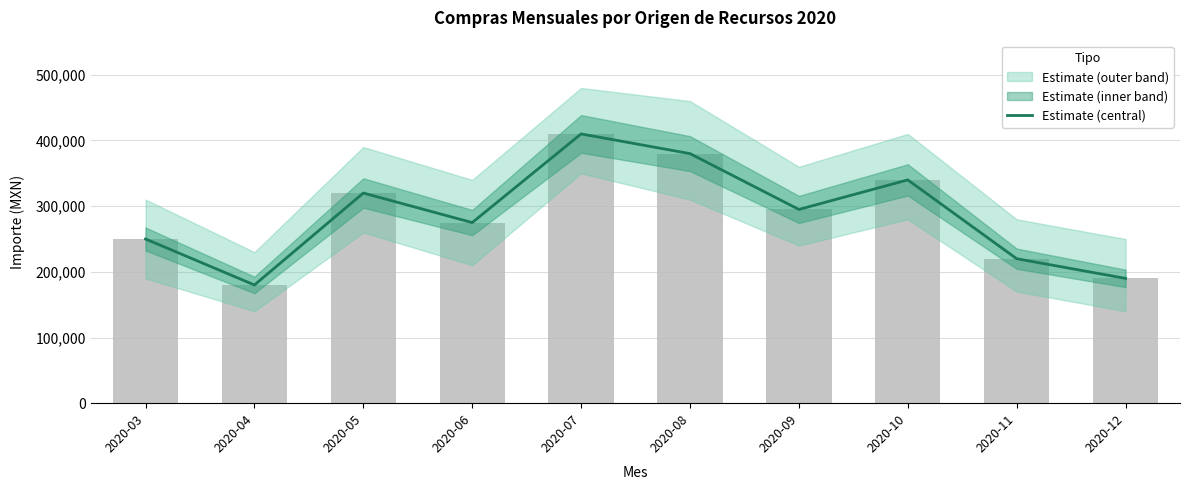

True or false: the data shows 410000 at 2020-07.

True